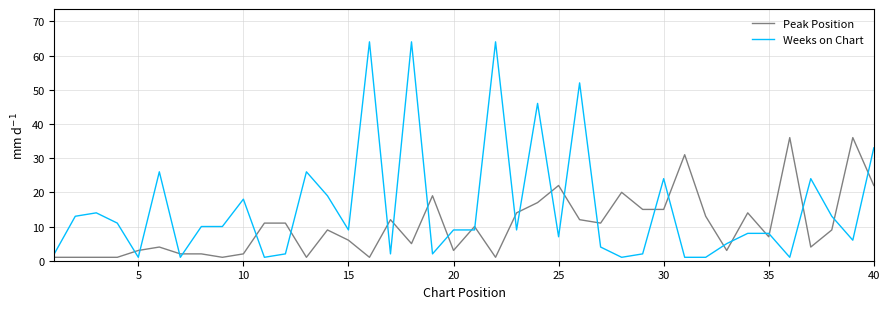

Which series has the largest total across all categories?

Weeks on Chart